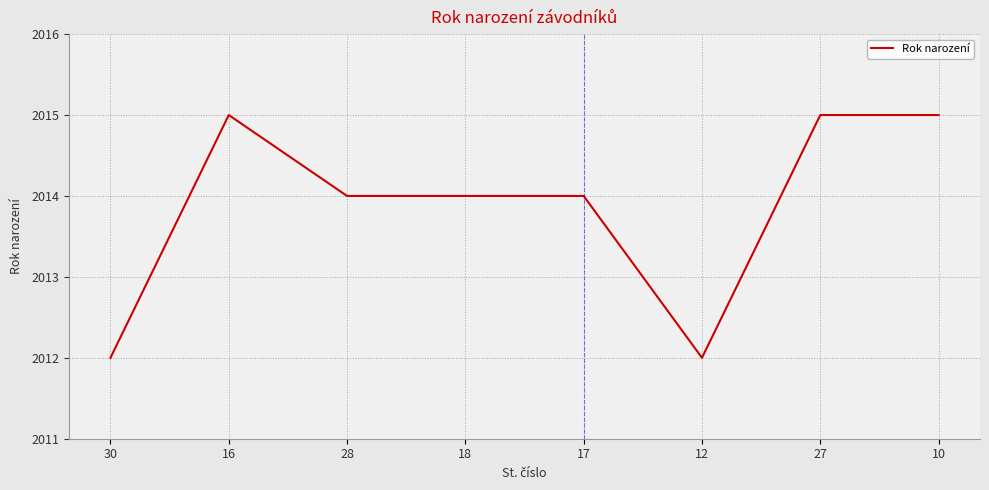

What is the ratio of the value at 12 to the value at 27?

1.0